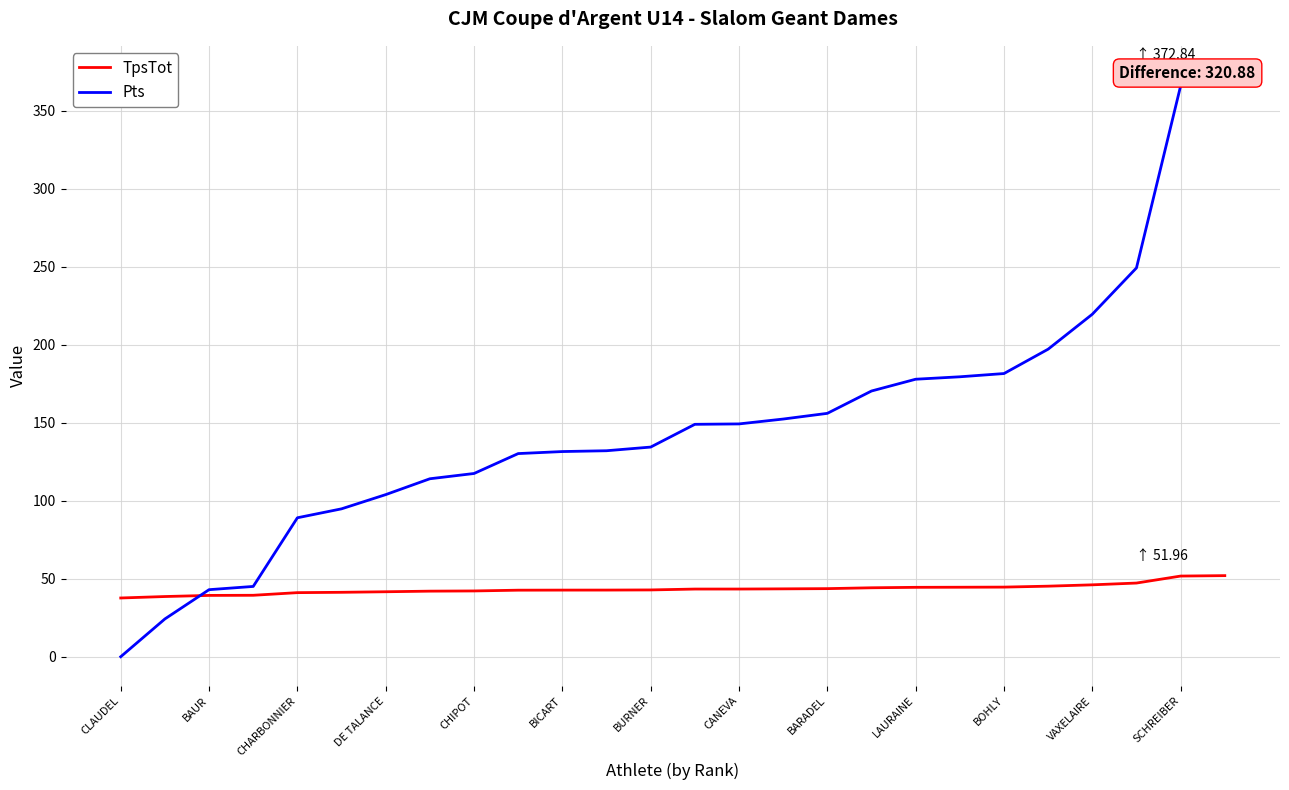

What are all the series names shown in the legend?

TpsTot, Pts